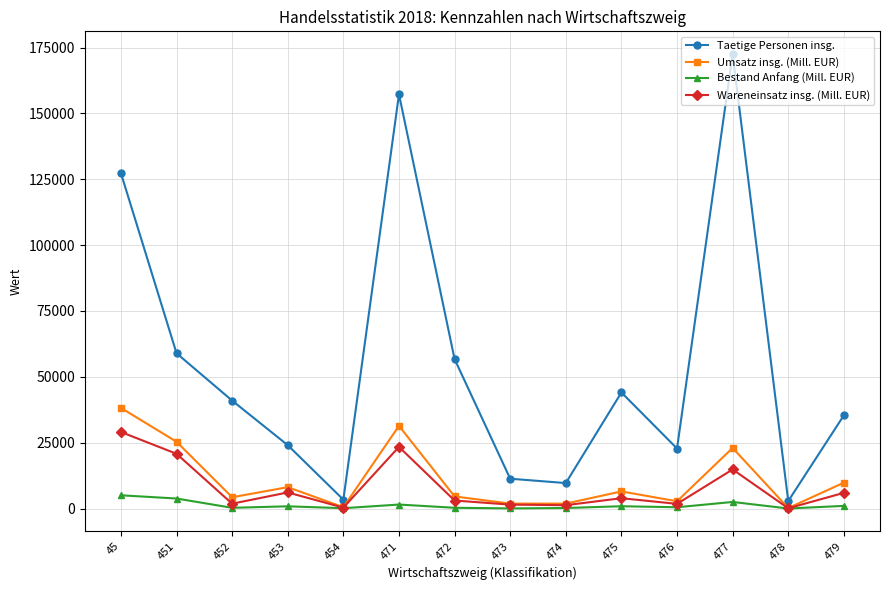

What is the sum of the Umsatz insg. (Mill. EUR) values at 452 and 474?

6140